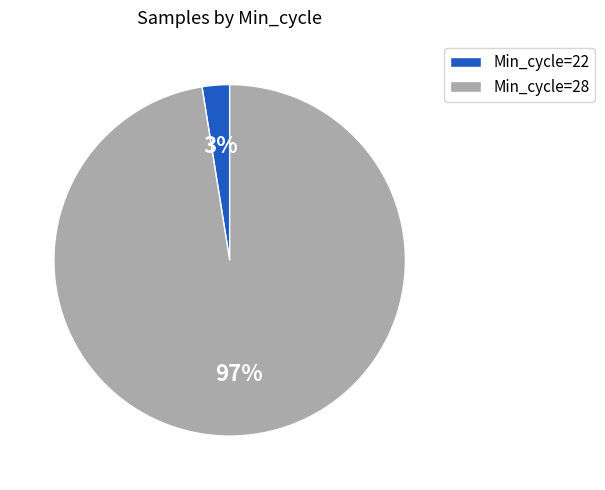

To the nearest percent, what percentage of the pie is Min_cycle=28?

97%